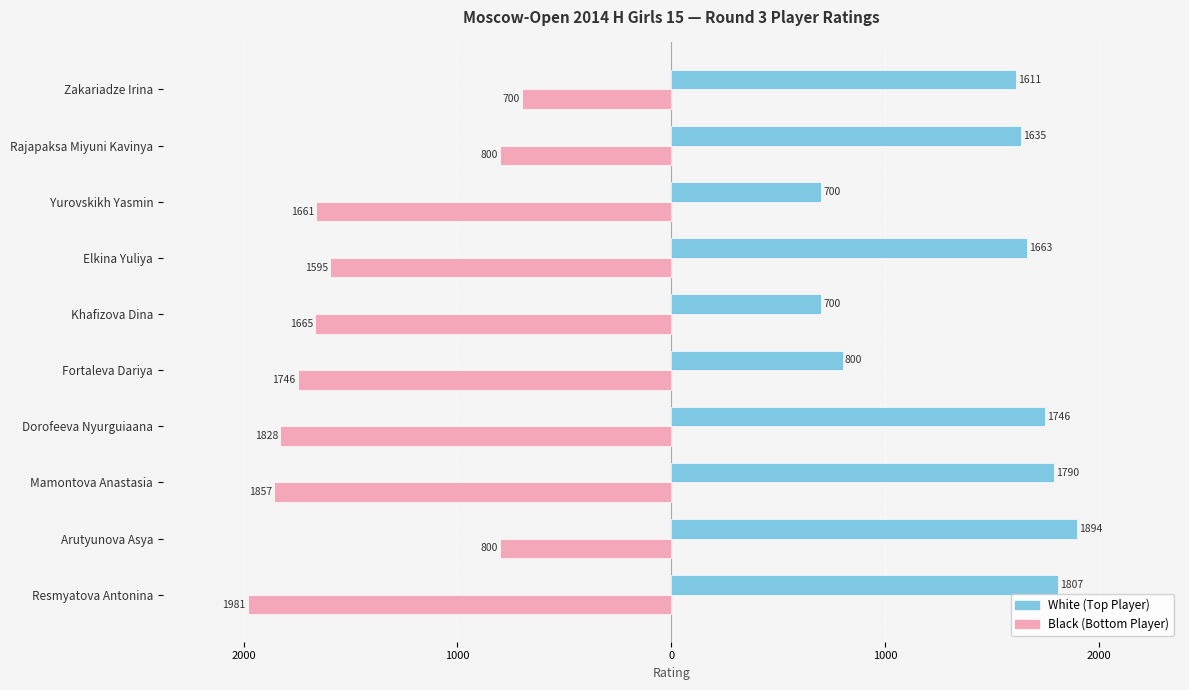

What is the value of the White (Top Player) bar at the 1st from the left?

1807